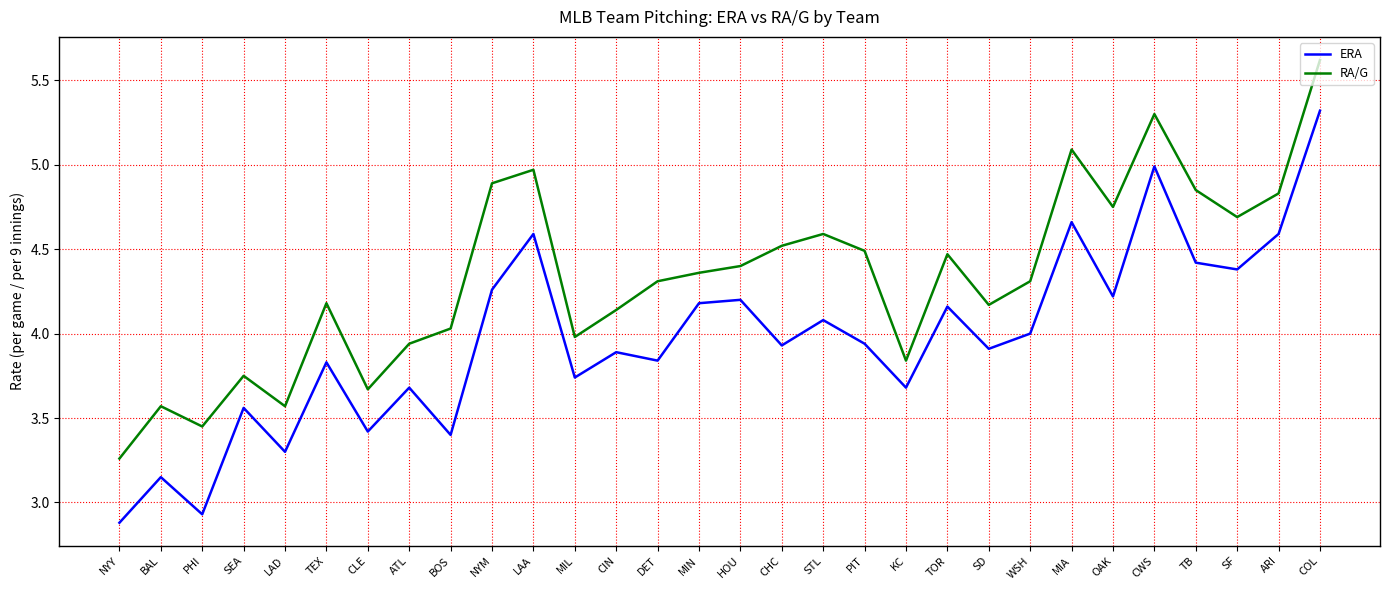

What is the sum of all RA/G values?

130.0